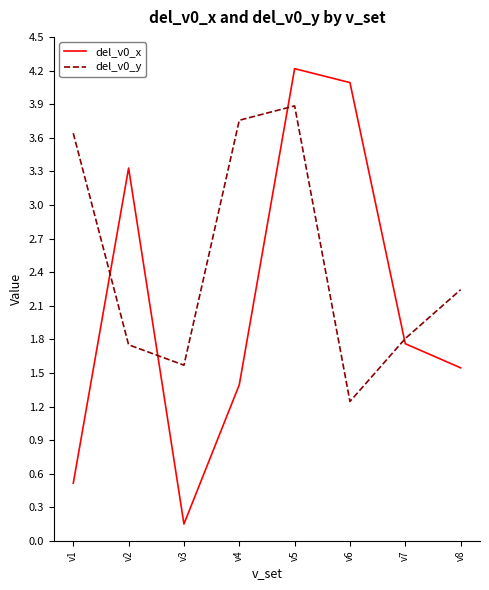

What is the difference between the del_v0_x values at v6 and v7?

2.3